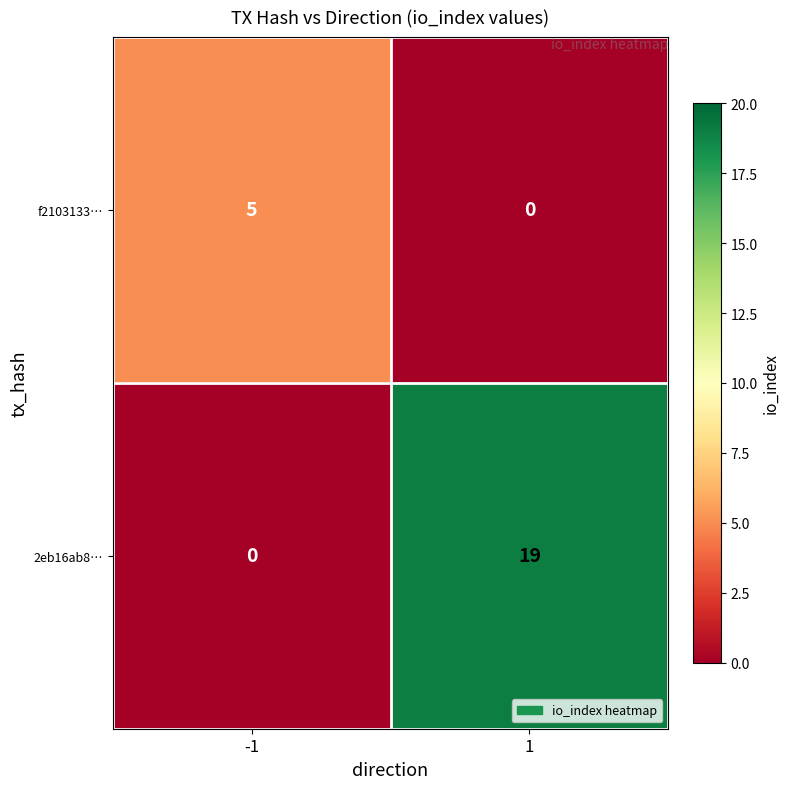

Between -1 and 1, which series saw the biggest shift?

2eb16ab8…